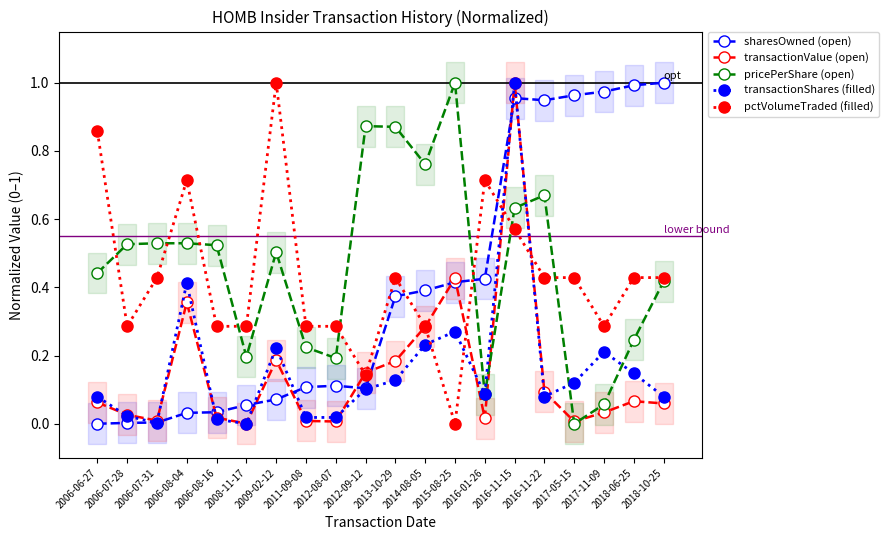

What is the value of the transactionShares (filled) point at the 18th from the left?

0.2